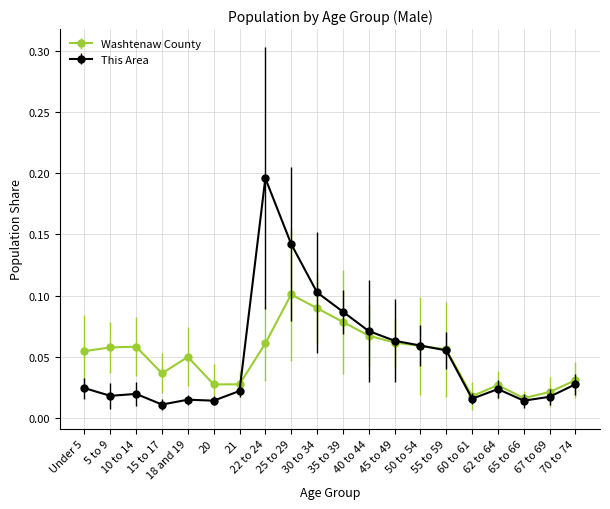

What is the label of the 3rd point from the left?

10 to 14